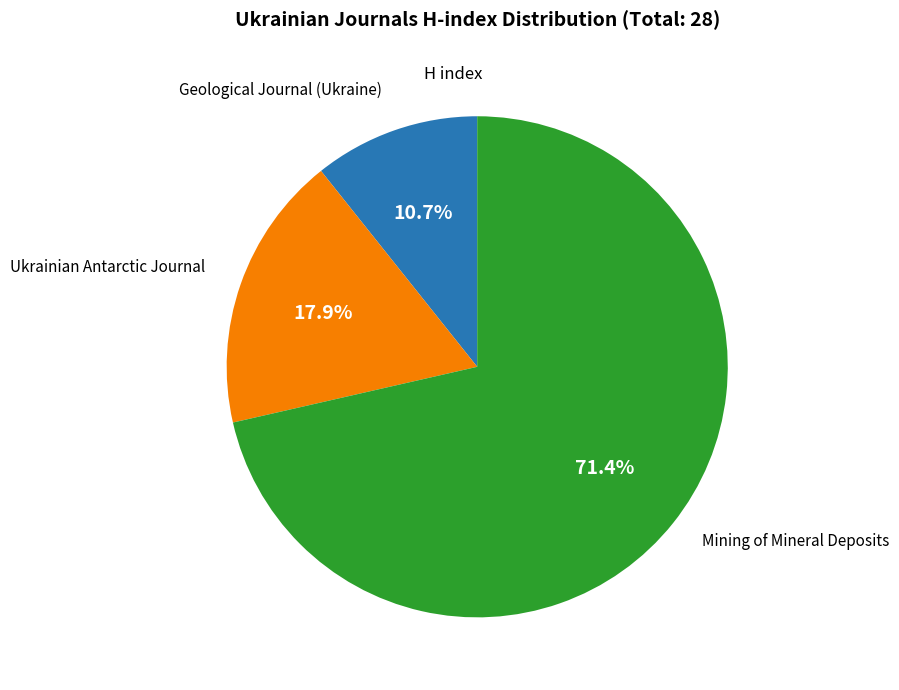

Is there a majority slice in this chart?

Yes